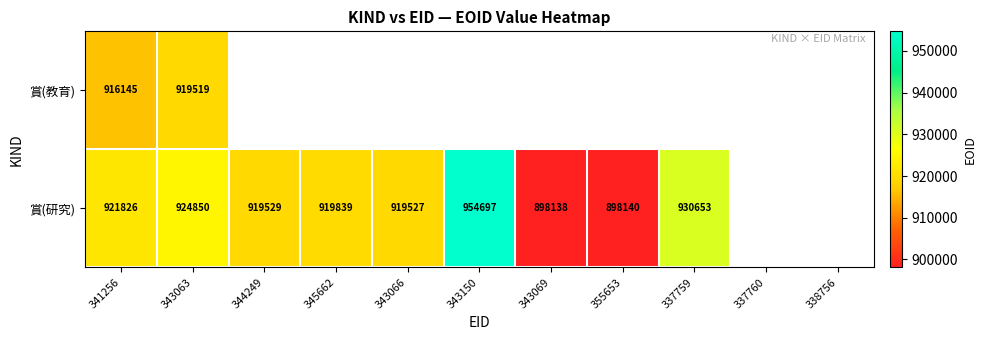

The 賞(研究) series shows 919529 at 344249. True or false?

True